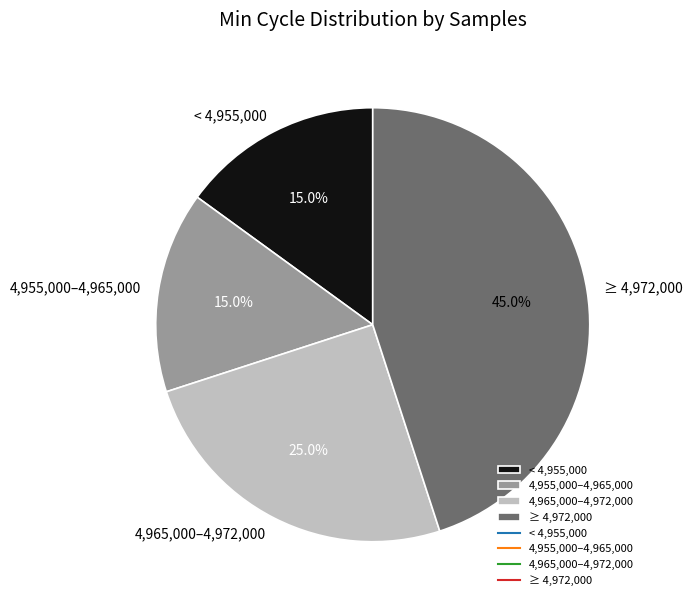

What is the largest slice in the pie chart?

≥ 4,972,000